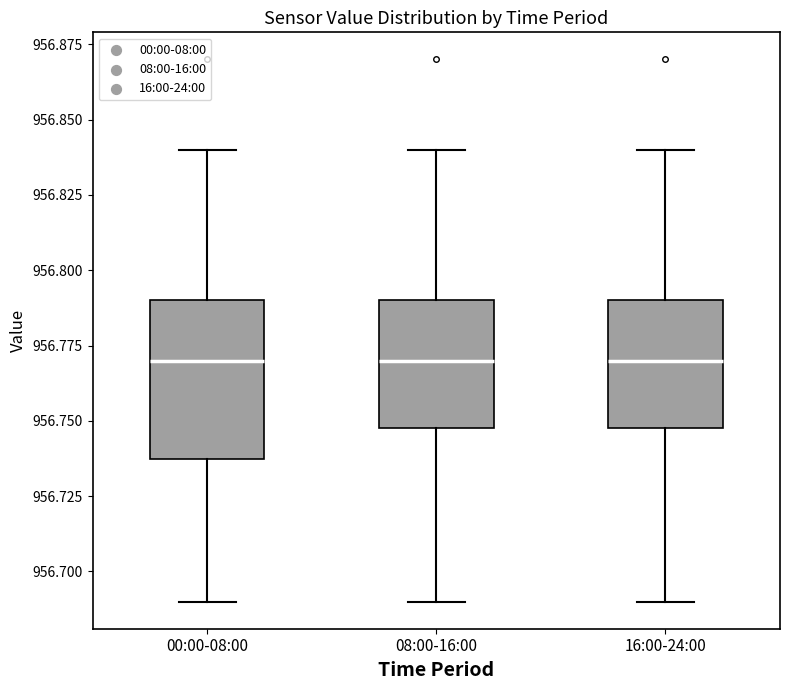

Reading left to right, read every box against the y-axis: the position of its median line, the range the box covers, and the ends of its whiskers. The values are not printed on the chart, so give them approximately, as read against the axis.

00:00-08:00: median 956.77, box 956.74 to 956.79, whiskers 956.69 to 956.84
08:00-16:00: median 956.77, box 956.75 to 956.79, whiskers 956.69 to 956.84
16:00-24:00: median 956.77, box 956.75 to 956.79, whiskers 956.69 to 956.84